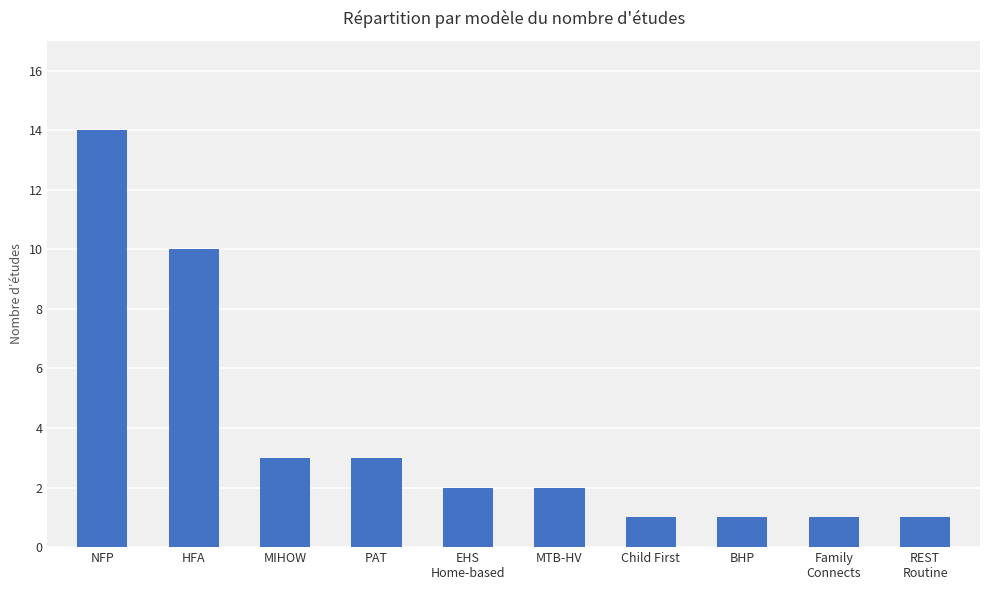

What is the label of the 7th bar from the right?

PAT